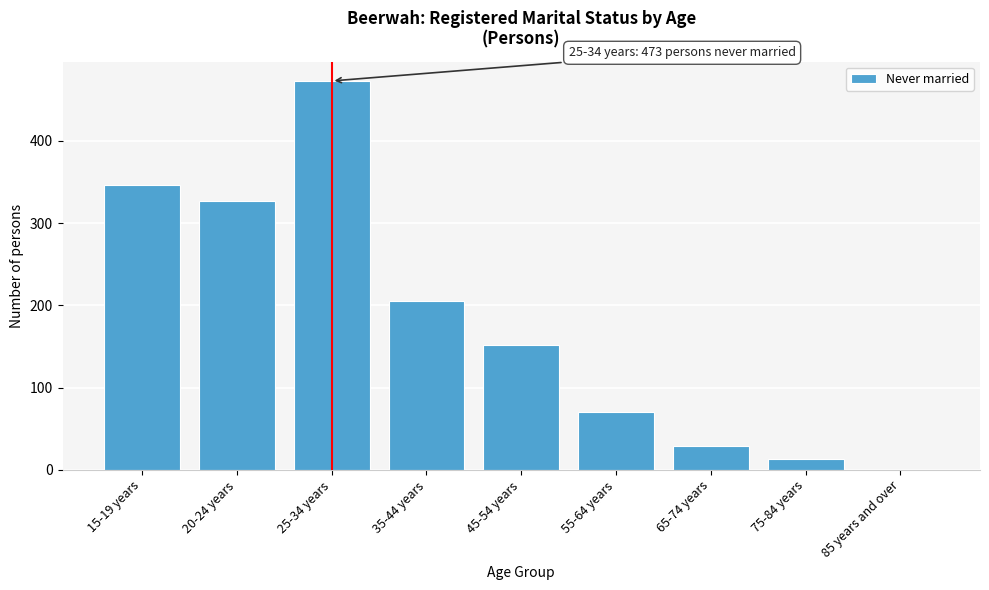

Reading right to left, extract all data points from this chart.

85 years and over=0	75-84 years=13	65-74 years=29	55-64 years=70	45-54 years=152	35-44 years=205	25-34 years=473	20-24 years=327	15-19 years=346